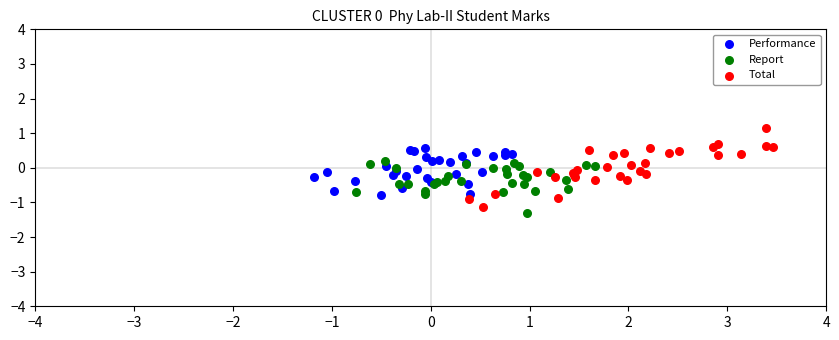

Which series has the widest spread of Y values?

Total